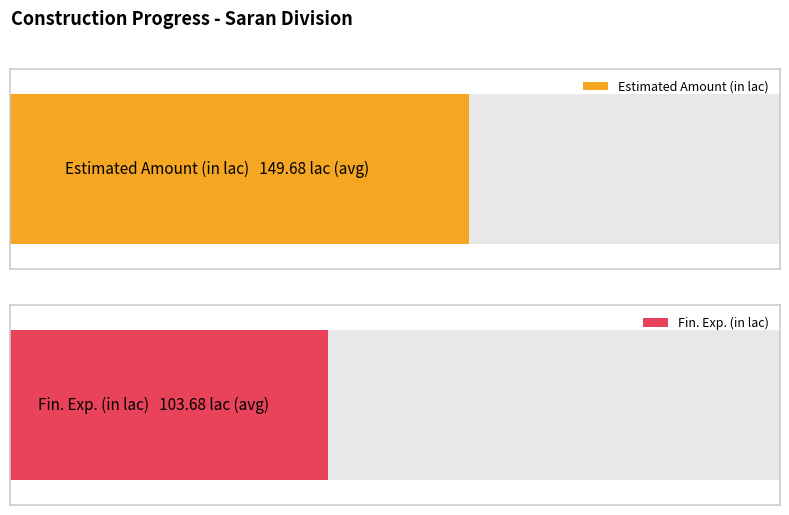

Which series has the largest range (max minus min)?

Fin. Exp. (in lac)